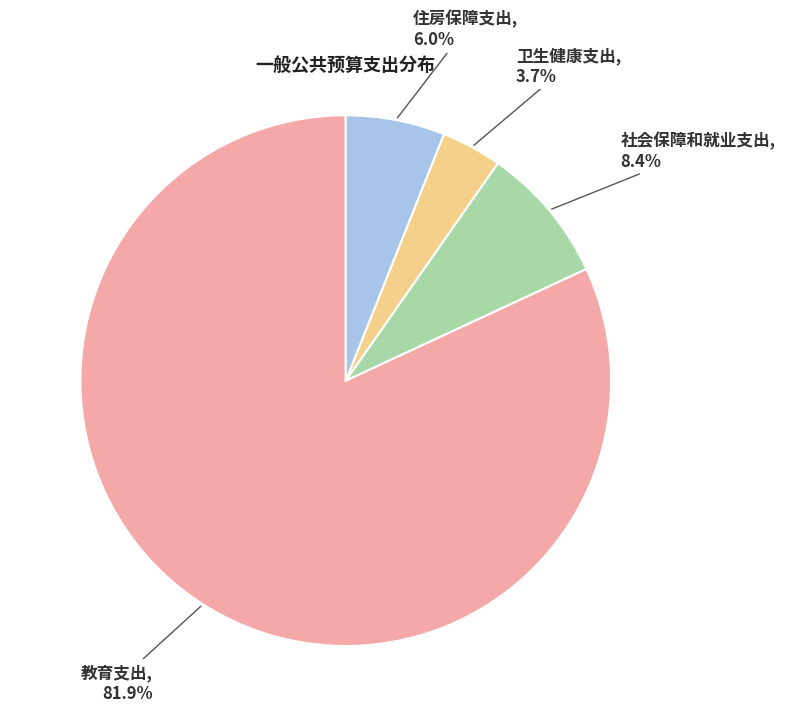

To the nearest percent, what is the combined percentage of 卫生健康支出 and 教育支出?

86%